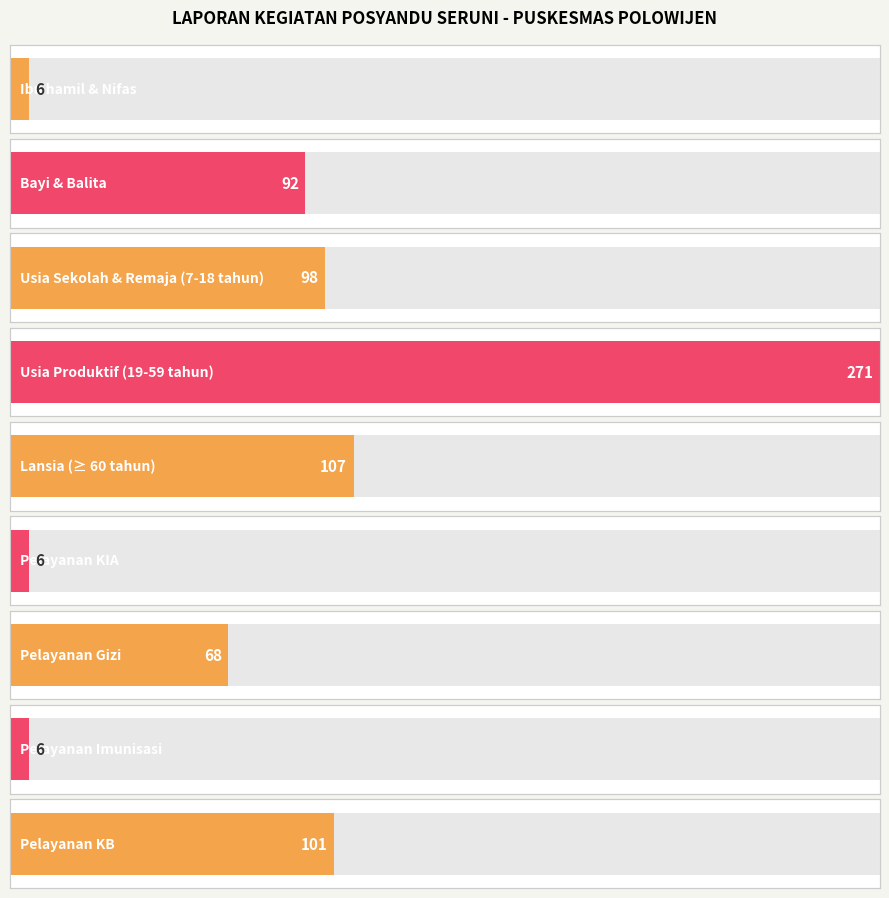

What is the ratio of the value at Usia Produktif (19-59 tahun) to the value at Pelayanan KB?

2.7